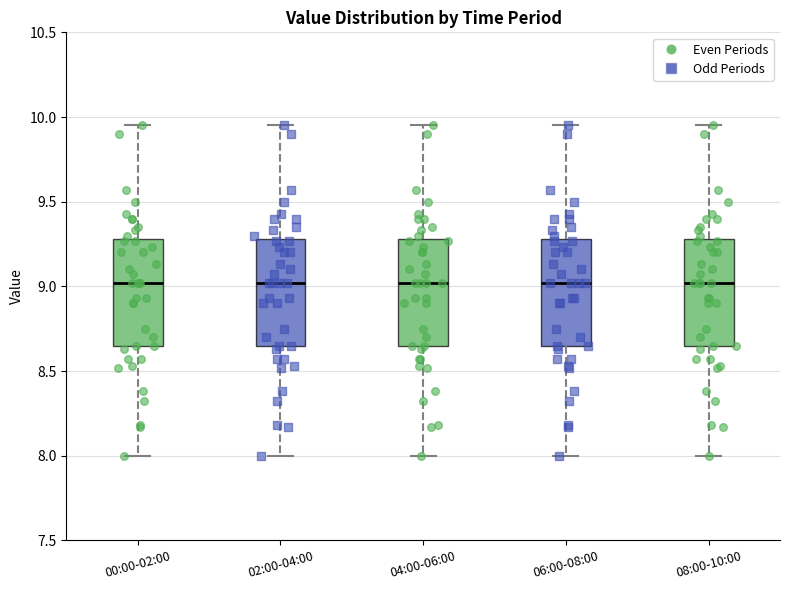

Reading left to right, transcribe this box plot: for each box, give where its median line is, the range the box spans, and where its two whiskers end, as read against the y-axis. The values are not printed on the chart, so give them approximately, as read against the axis.

00:00-02:00: median 9.00, box 8.65 to 9.30, whiskers 8.00 to 9.95
02:00-04:00: median 9.00, box 8.65 to 9.30, whiskers 8.00 to 9.95
04:00-06:00: median 9.00, box 8.65 to 9.30, whiskers 8.00 to 9.95
06:00-08:00: median 9.00, box 8.65 to 9.30, whiskers 8.00 to 9.95
08:00-10:00: median 9.00, box 8.65 to 9.30, whiskers 8.00 to 9.95